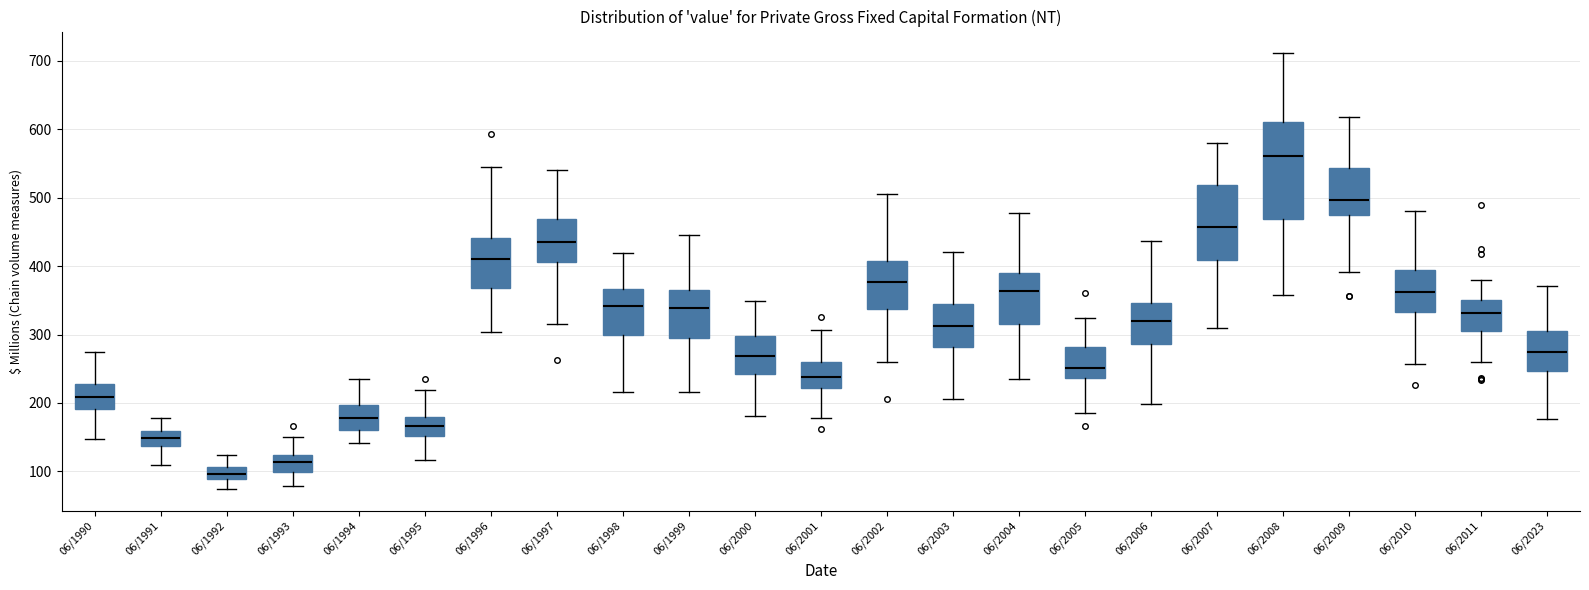

Where does the lower whisker of the box for 06/2000 end on the y-axis? The values are not printed on the chart, so give them approximately, as read against the axis.

180